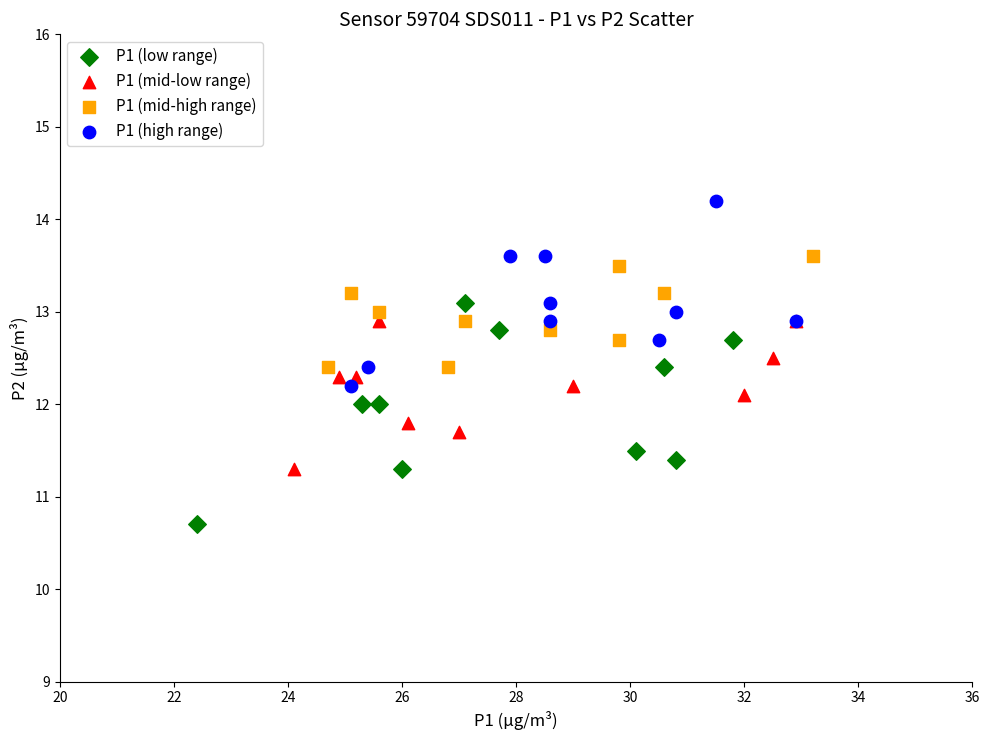

Which series reaches the minimum Y coordinate?

P1 (low range)